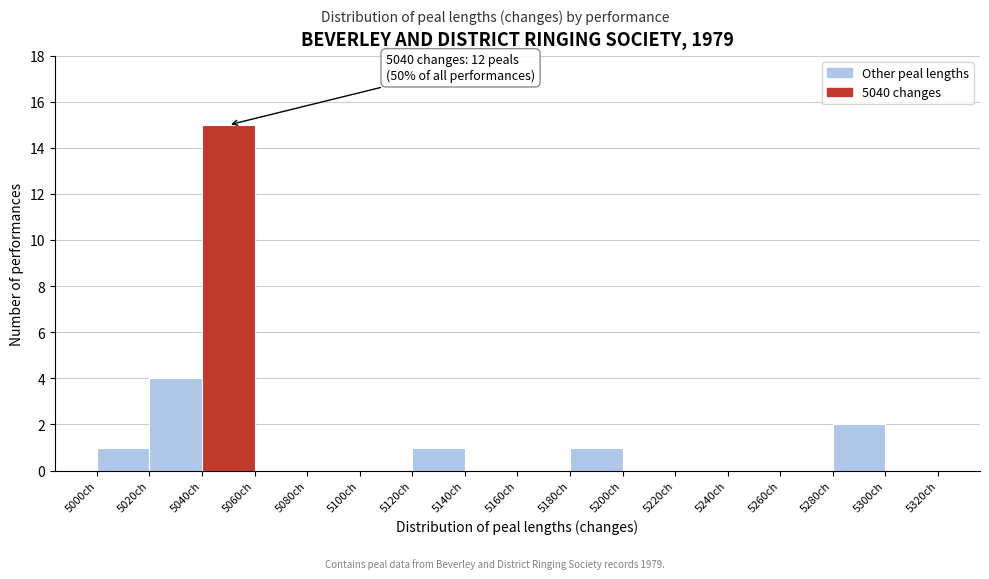

Which range on the x-axis has the tallest bar?

5040 to 5060